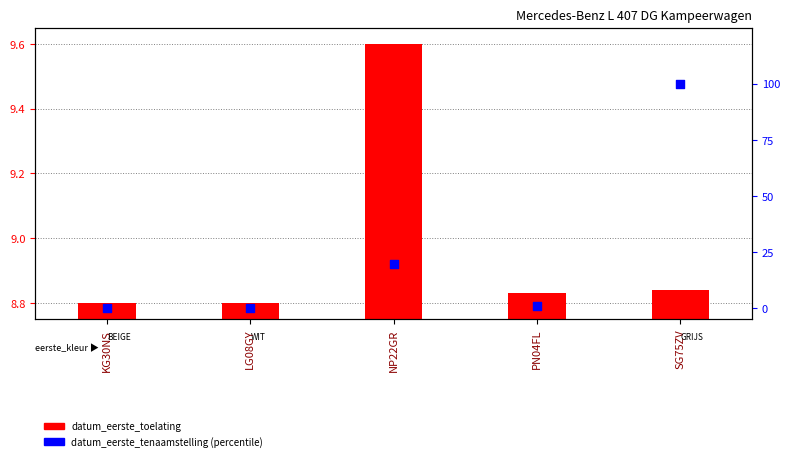

At which category is the sum across all series the highest?

SG75ZV